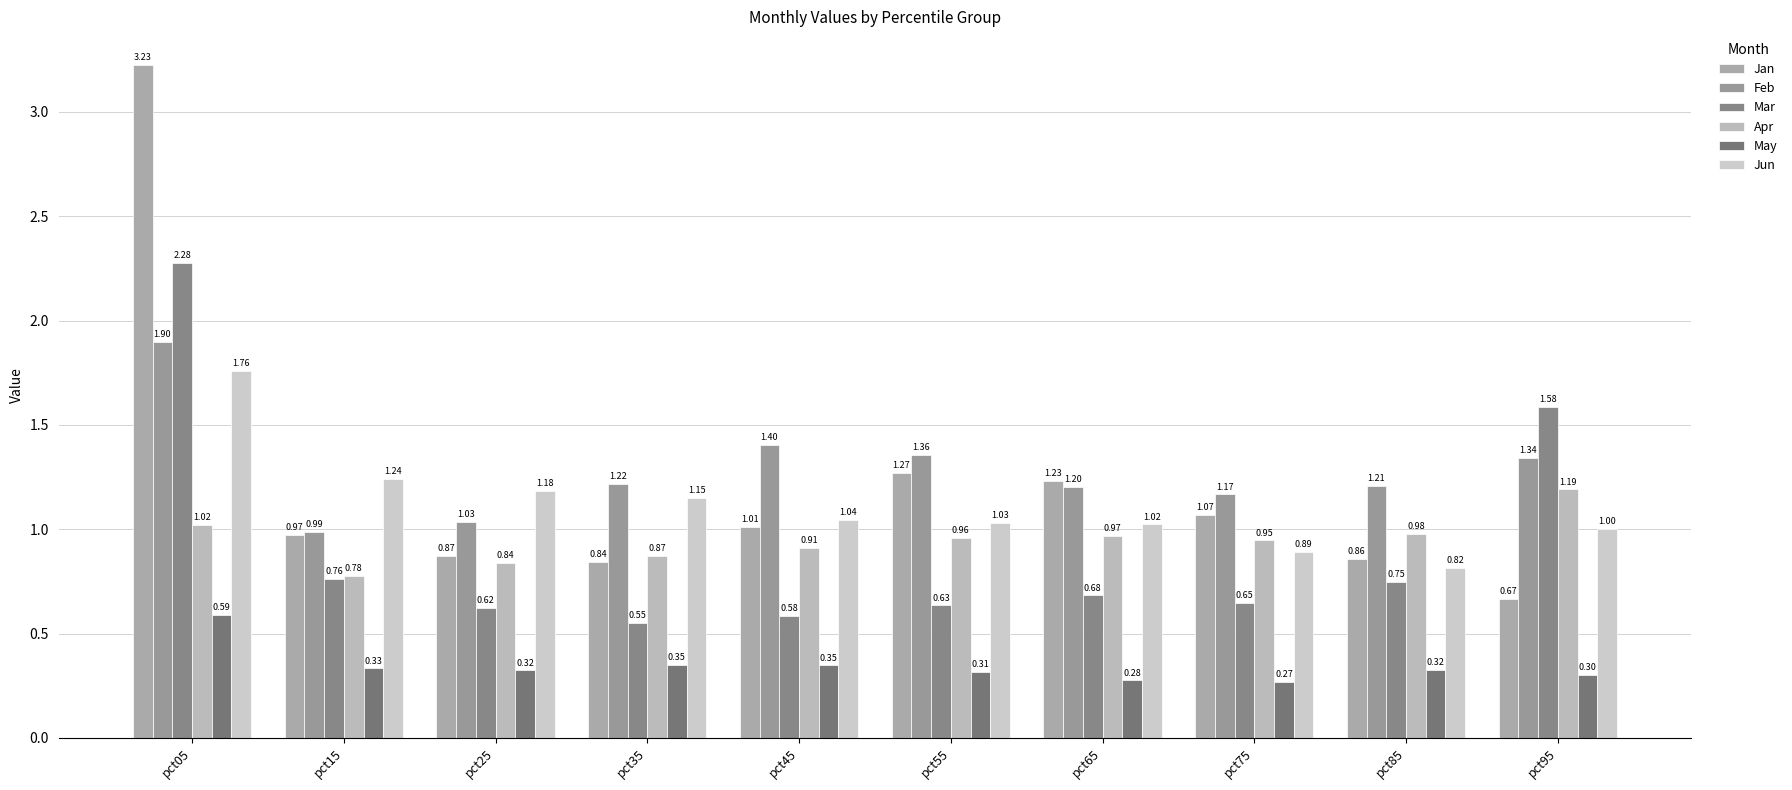

What are all the series names shown in the legend?

Jan, Feb, Mar, Apr, May, Jun